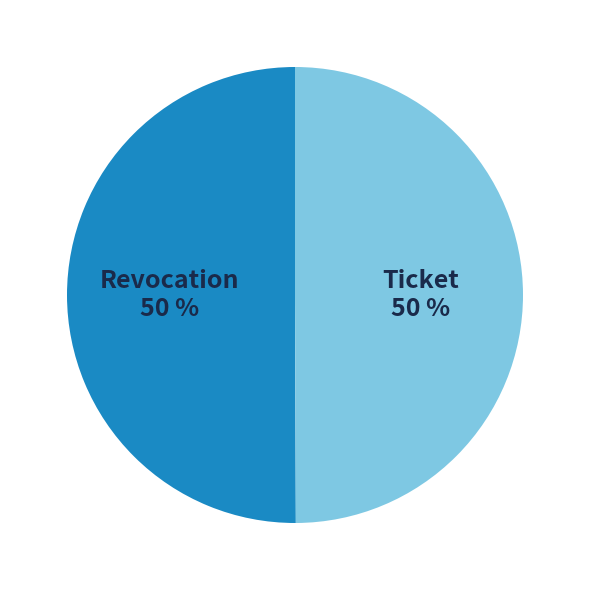

How many slices are in this pie chart?

2